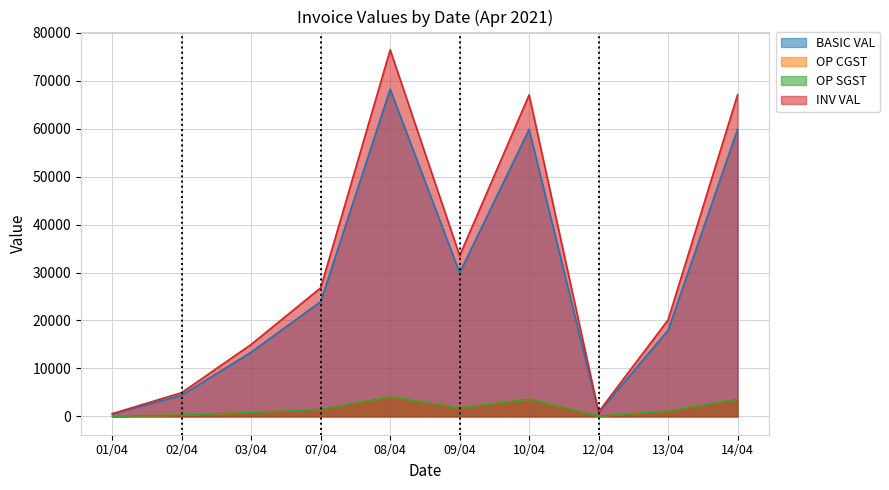

Does the chart display data point markers on the line(s)?

No